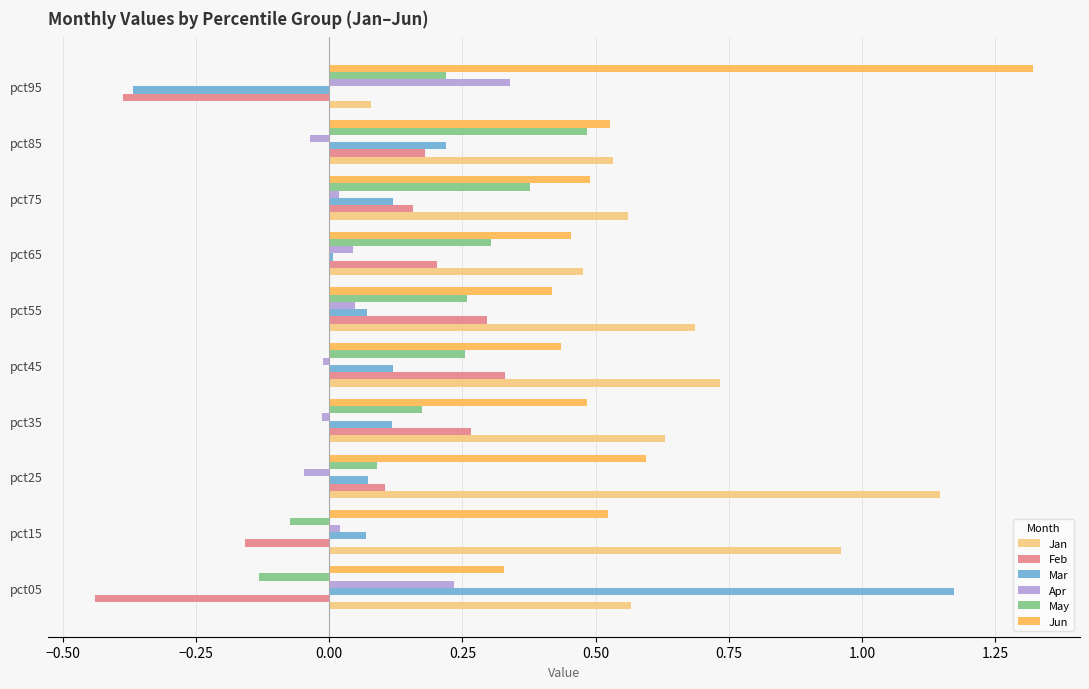

What are all the series names shown in the legend?

Jan, Feb, Mar, Apr, May, Jun